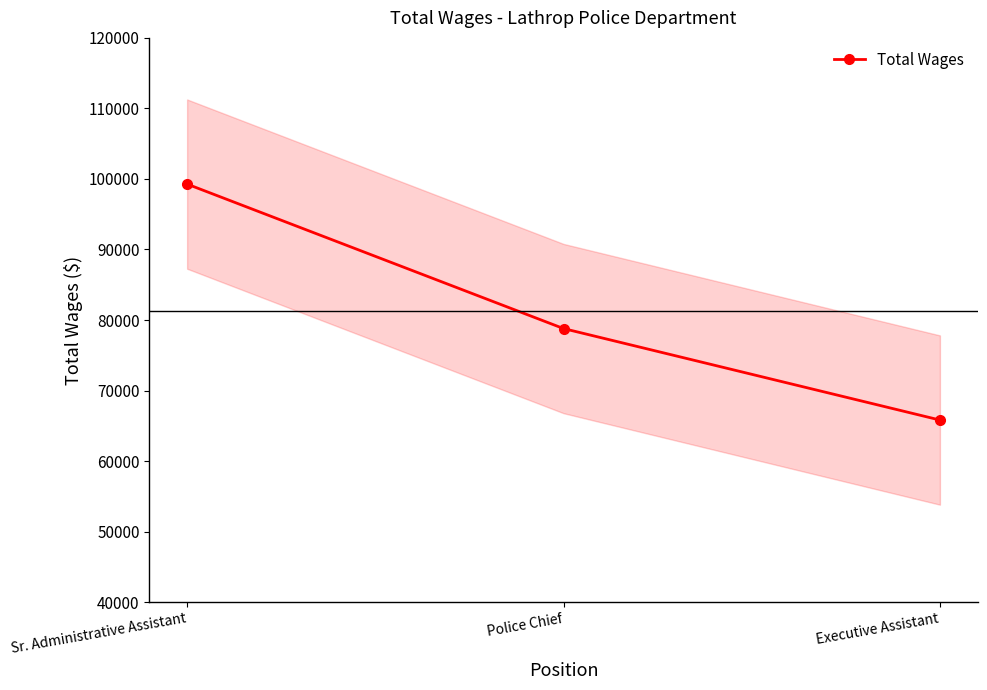

Is this an area chart (filled region under the line)?

No